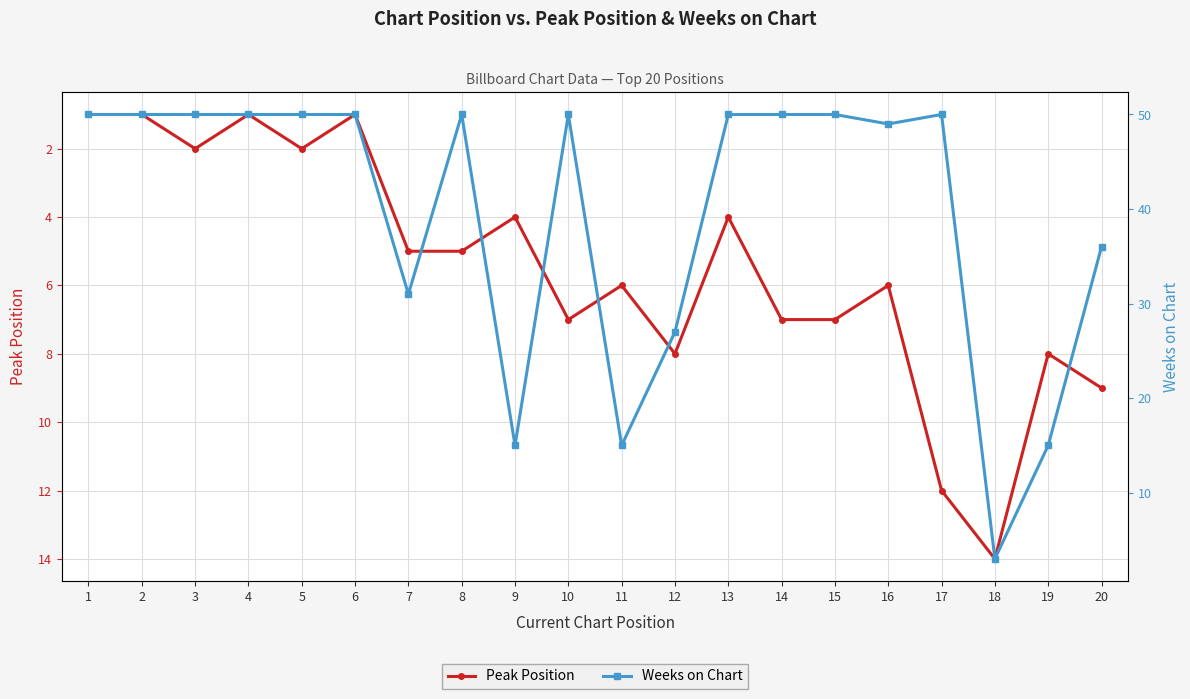

What value does the Peak Position series have at 15, to the nearest 5?

5